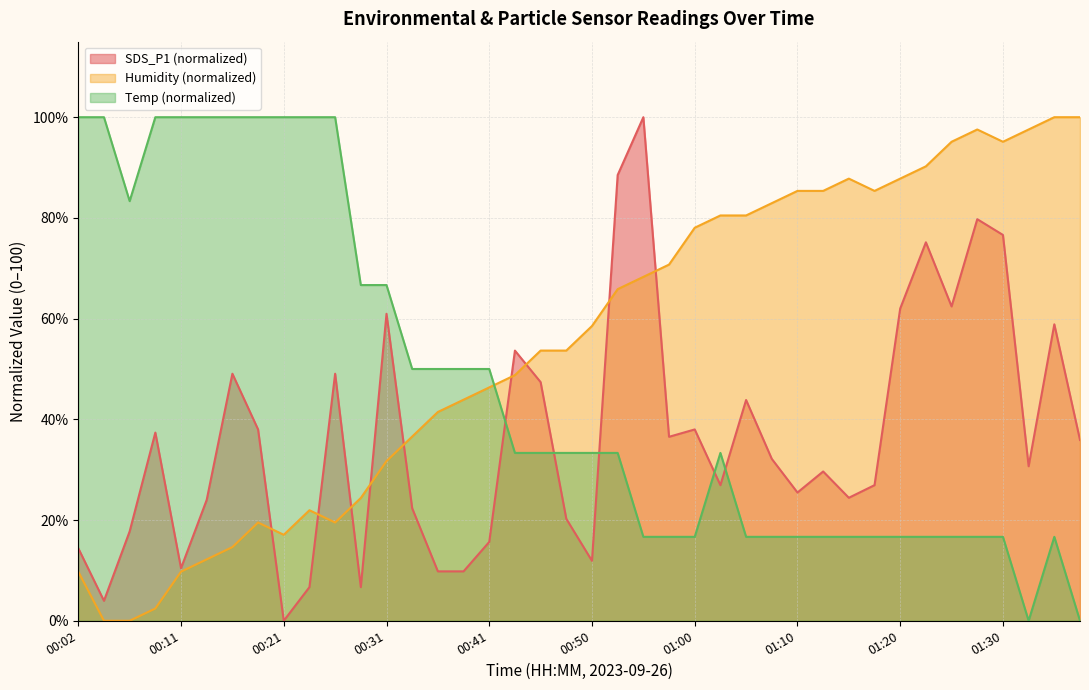

Does the chart have visible grid lines?

Yes